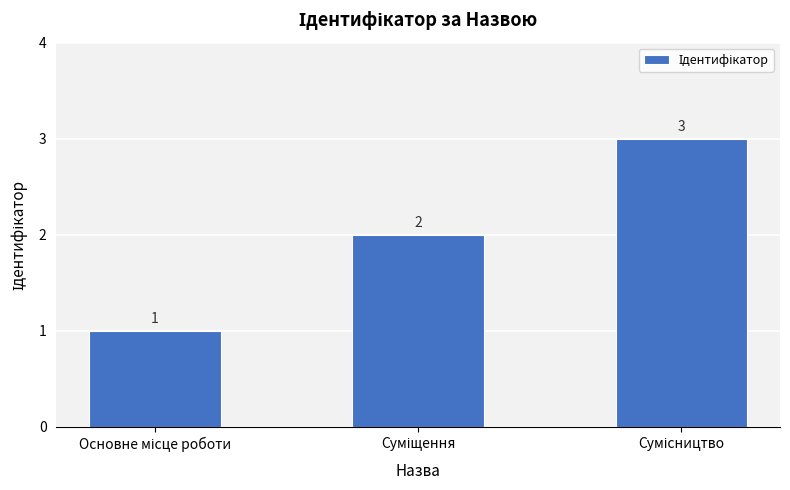

What is the maximum value shown in the chart?

3